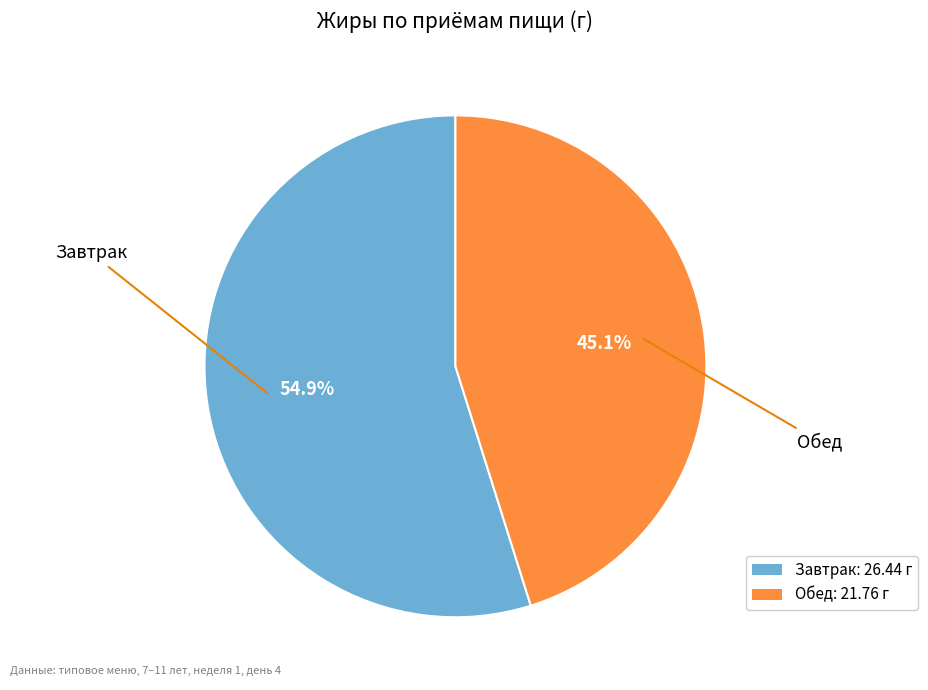

Rank the categories by value from highest to lowest.

Завтрак, Обед